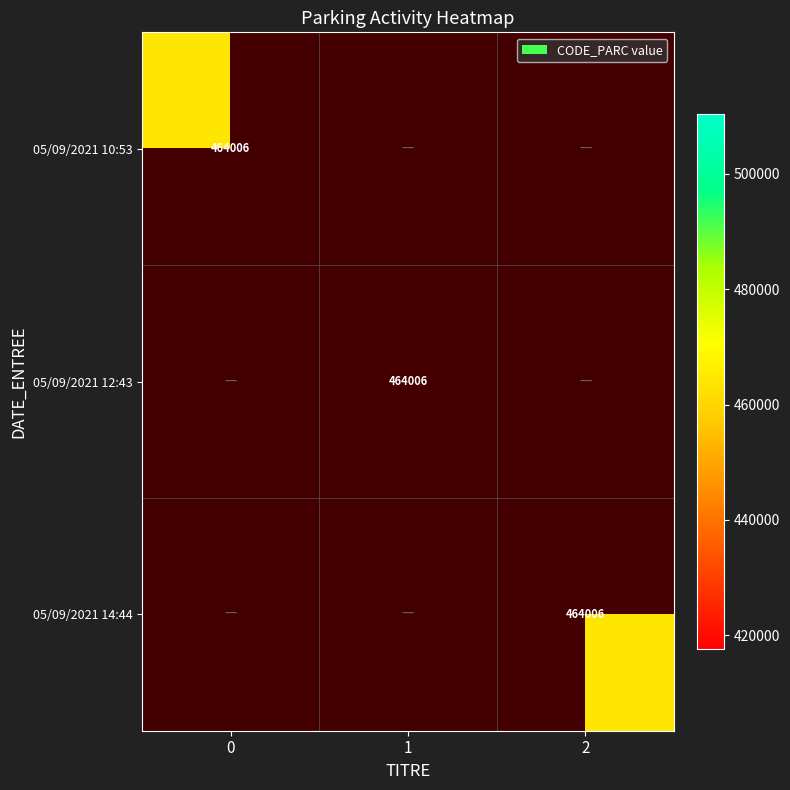

Where is 0 nearest to the value 232003?

05/09/2021 10:53